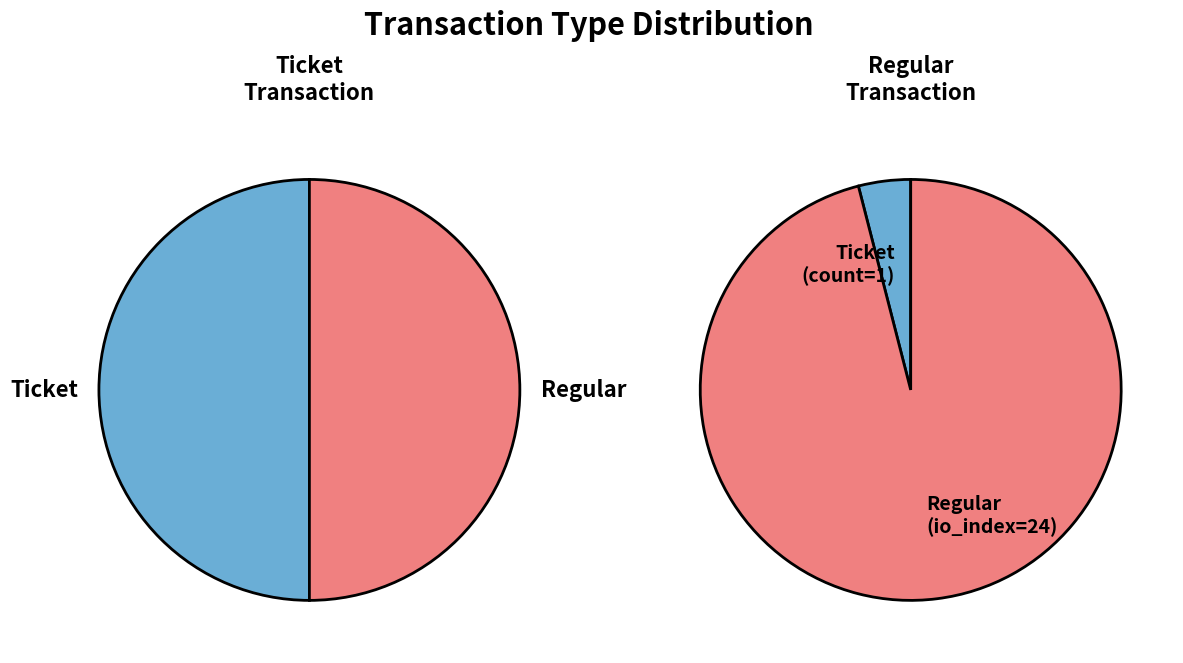

What percentage do Regular and Ticket together represent?

100.0%